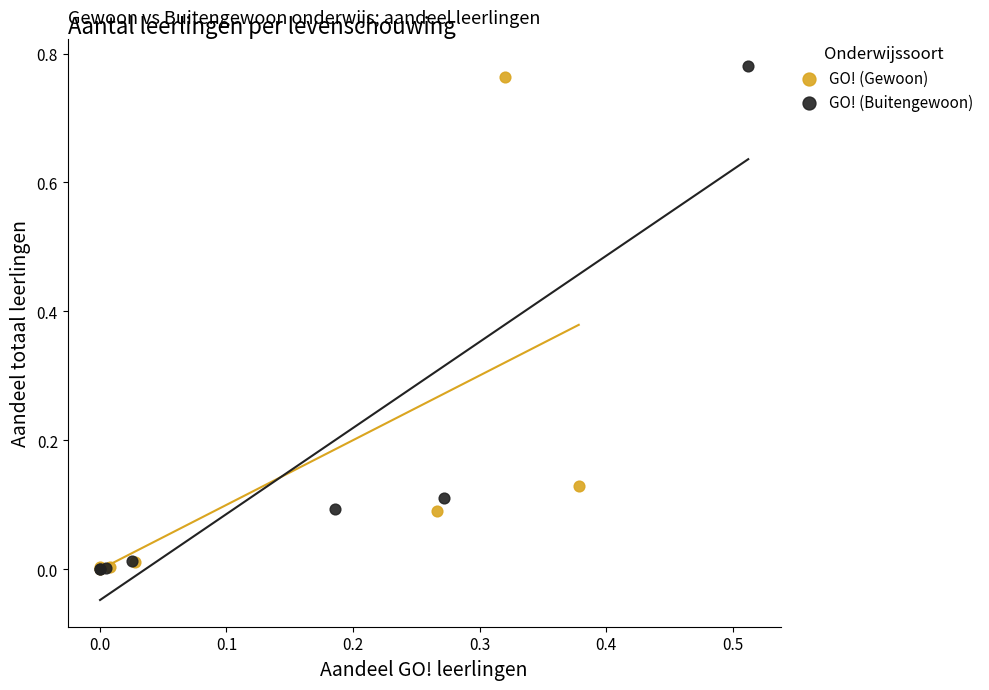

Which series reaches the maximum Y coordinate?

GO! (Buitengewoon)